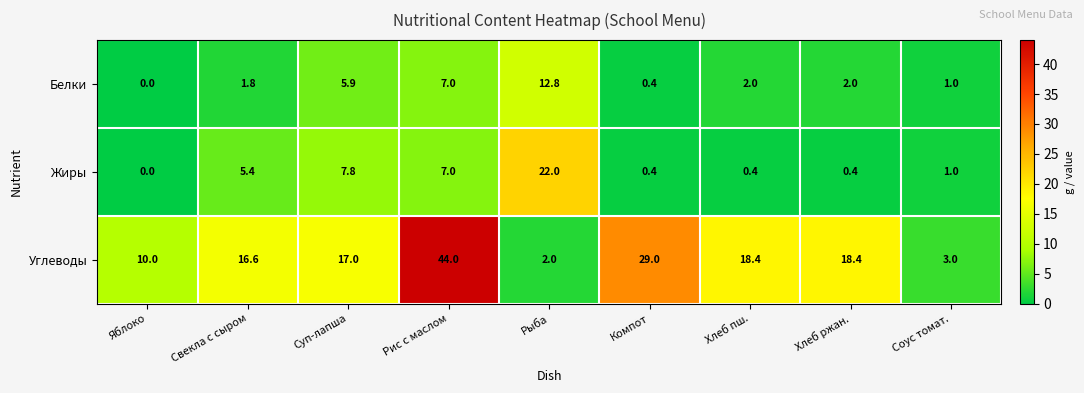

How many series are shown in this chart?

3